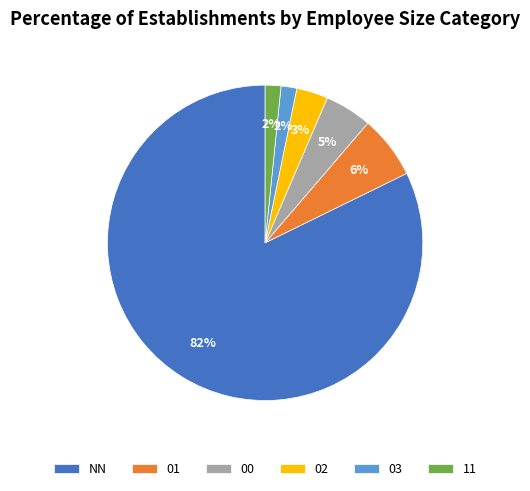

Which slice represents more than half of the pie?

NN